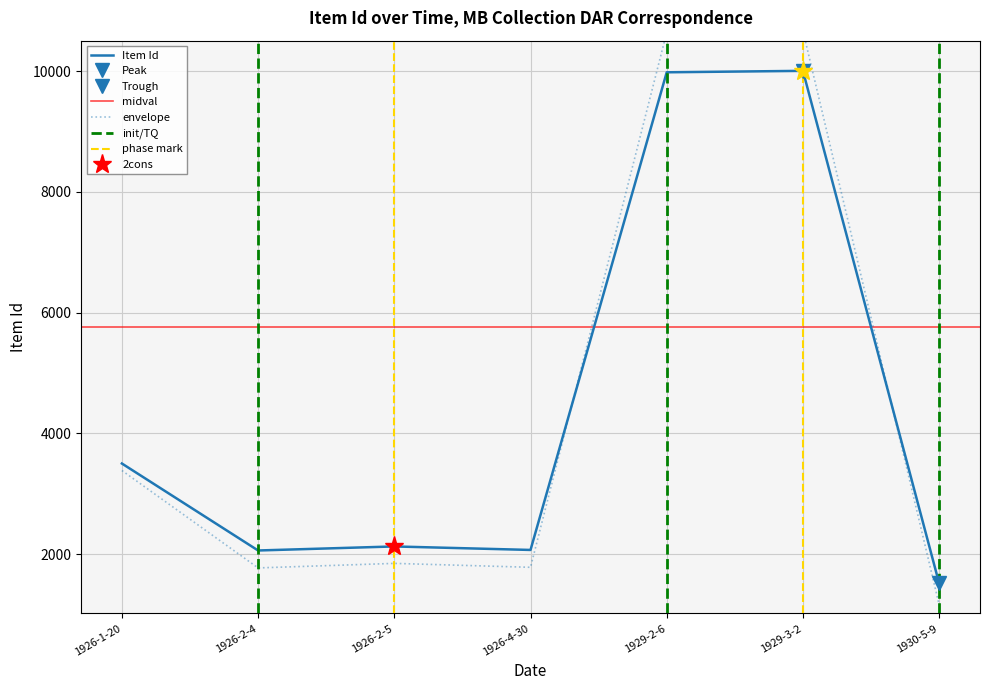

How many lines are shown in the chart?

1